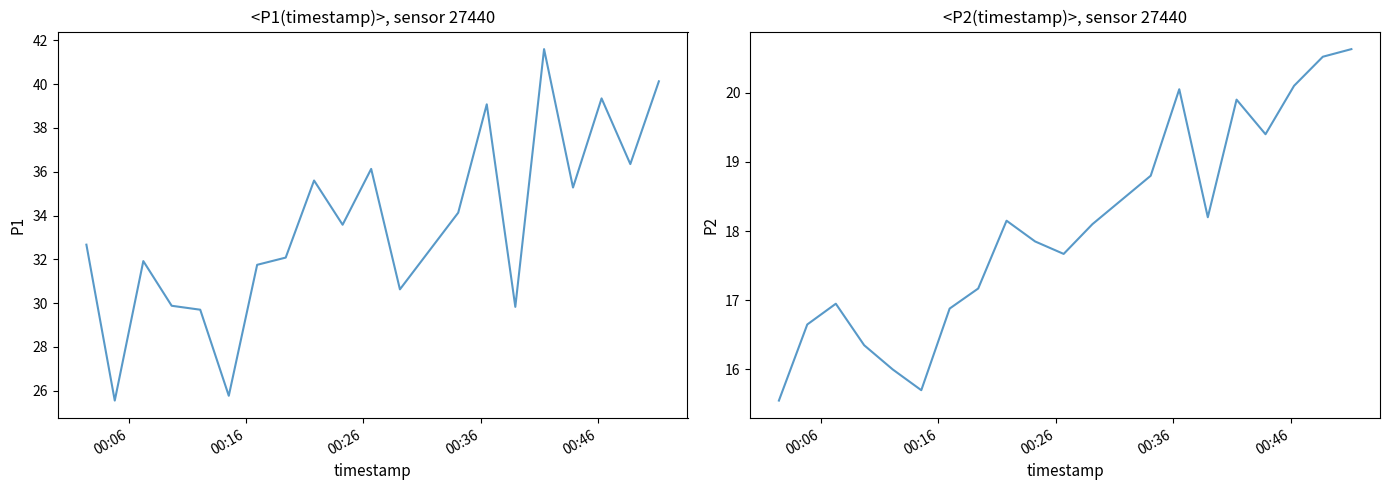

What is the maximum value for P2?

20.6